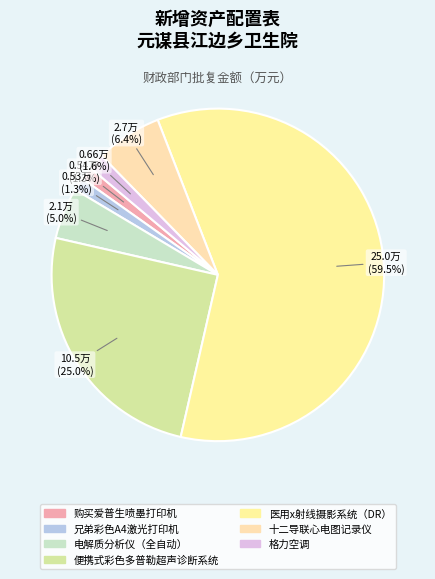

What percentage do 医用x射线摄影系统（DR） and 兄弟彩色A4激光打印机 together represent?

60.7%